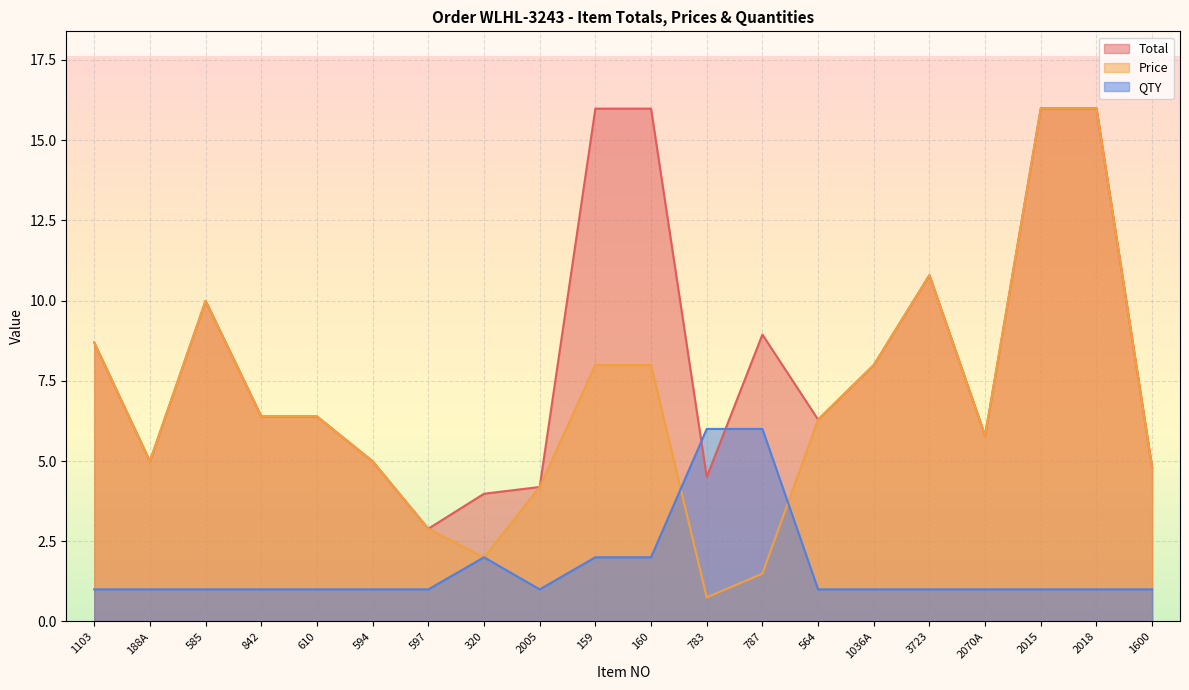

What is the value of the QTY point at the 18th from the left?

1.0